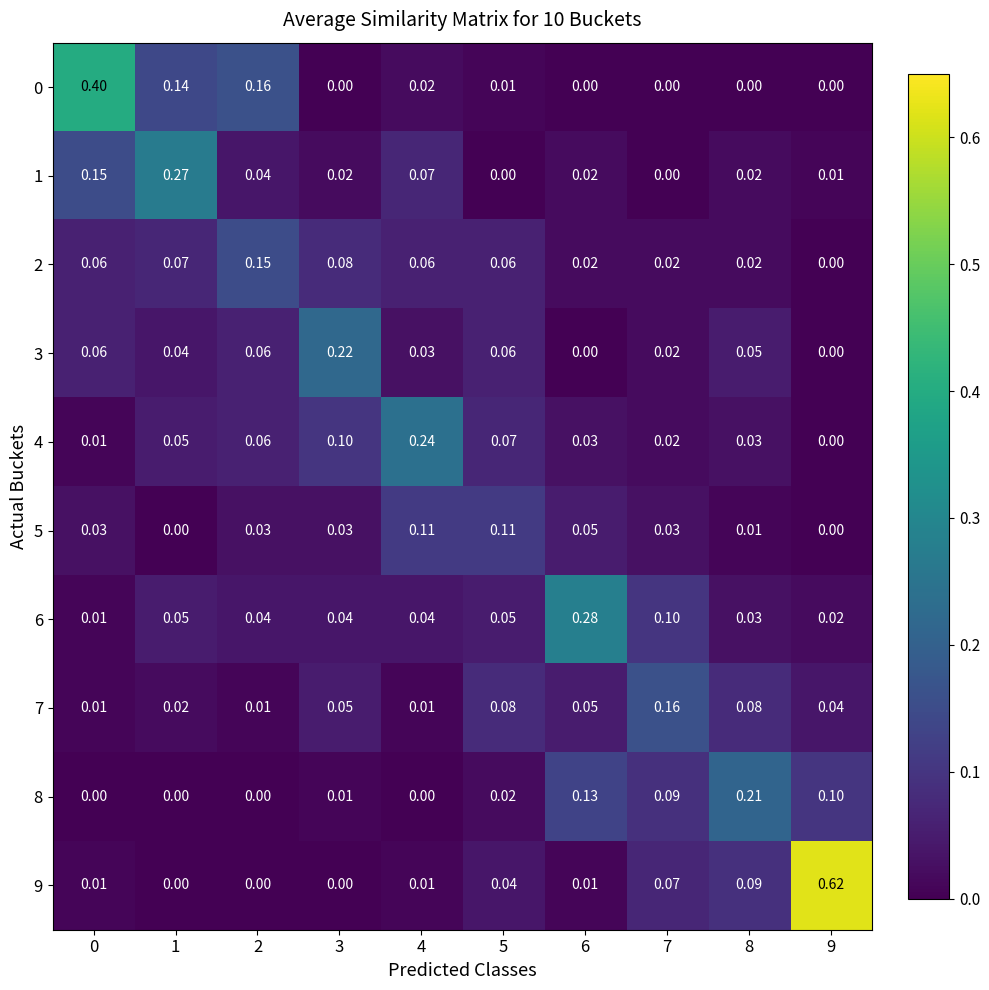

How many distinct data groups are displayed?

10